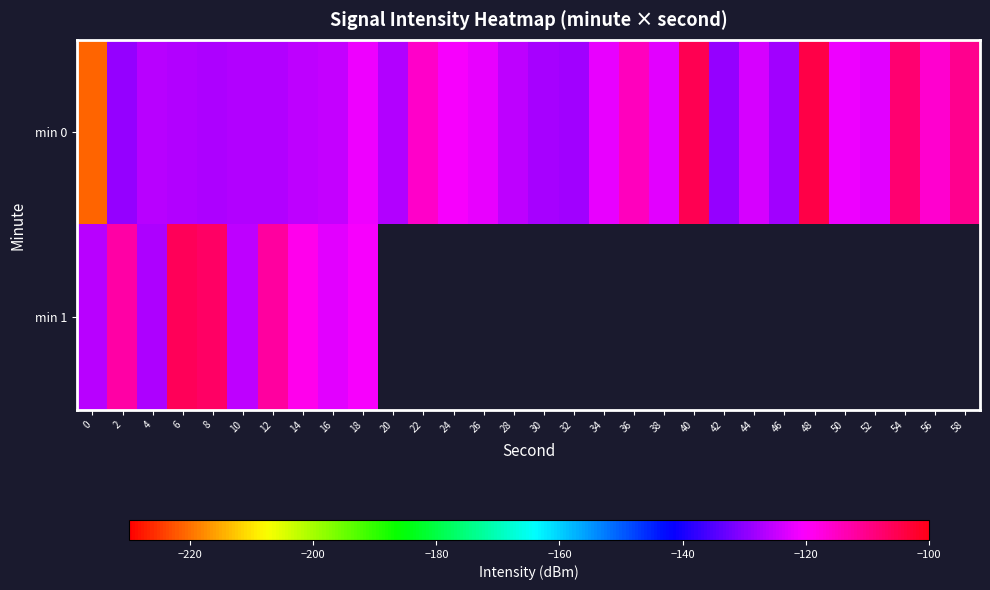

Between 50 and 2, which is larger?

50